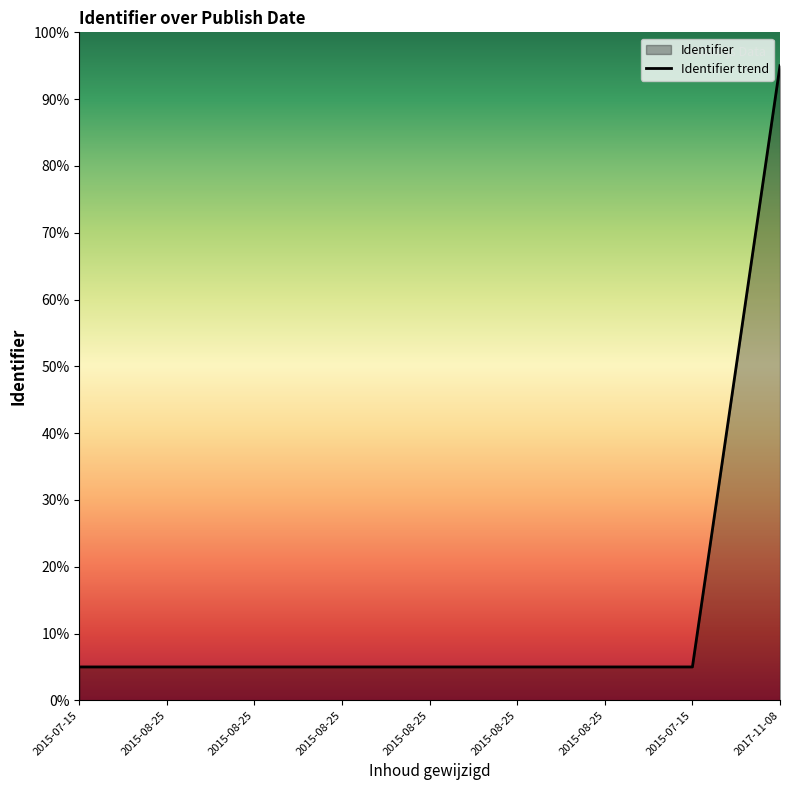

Approximately how many times larger is the value at 2015-08-25 compared to 2015-08-25?

1.0